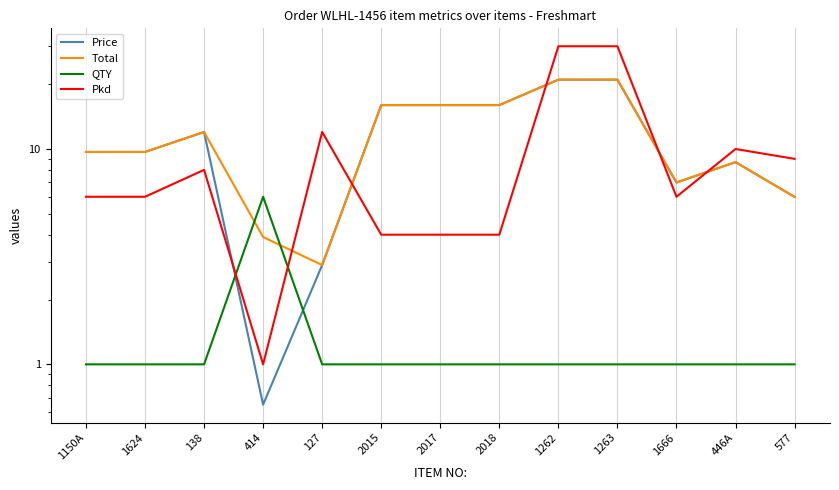

What is the label of the 8th point from the right?

2015